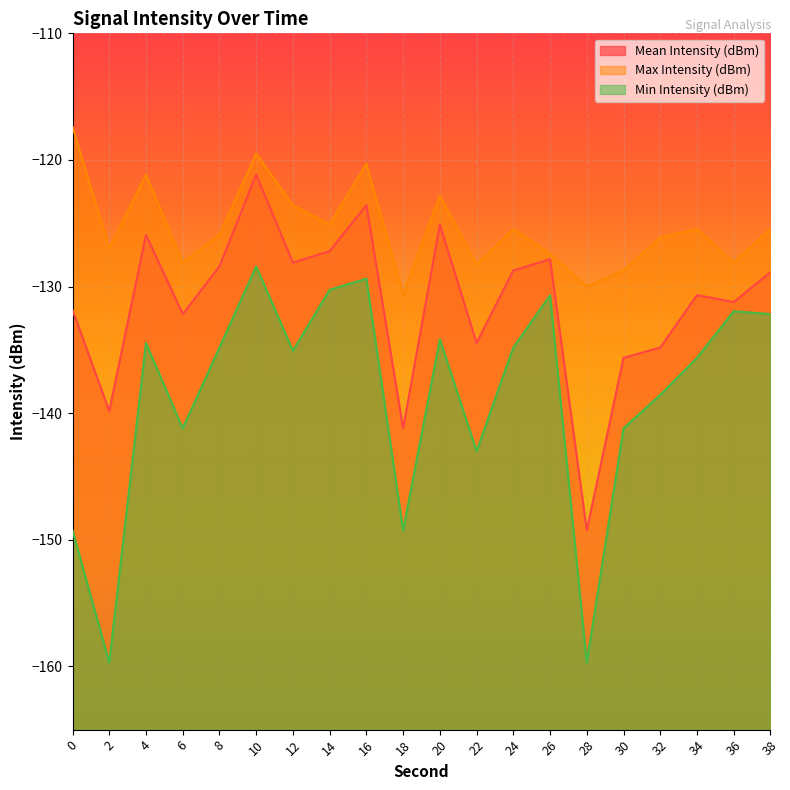

Where does the Mean Intensity (dBm) series first go above -128?

4